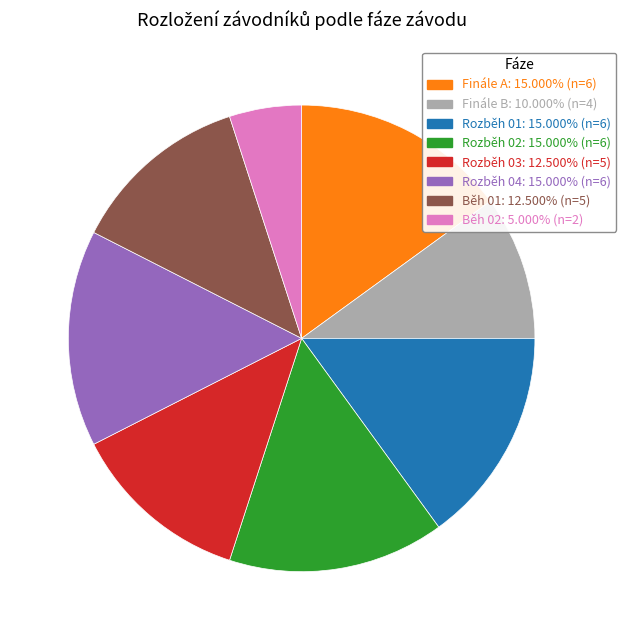

Which category has the smallest portion of the pie?

Běh 02